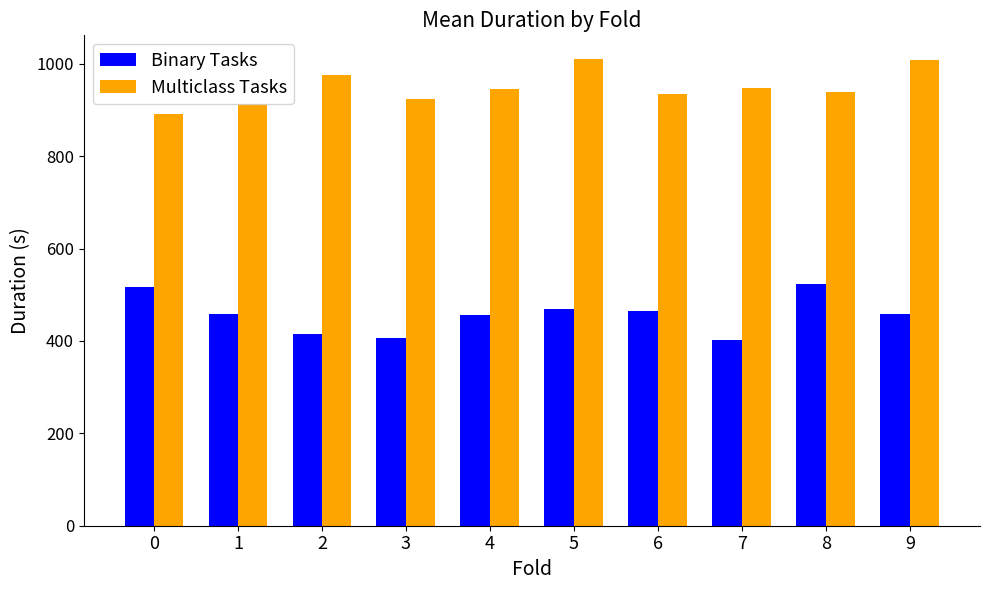

Rank the series at 9 from lowest to highest value.

Binary Tasks, Multiclass Tasks